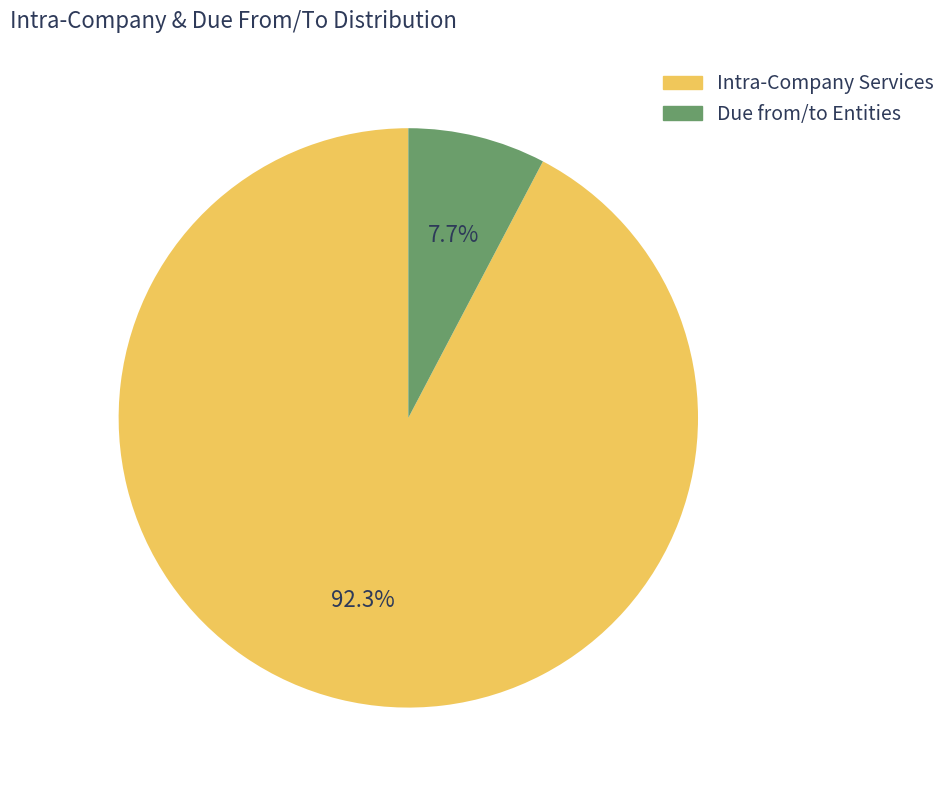

Is there any slice that represents more than half of the pie?

Yes